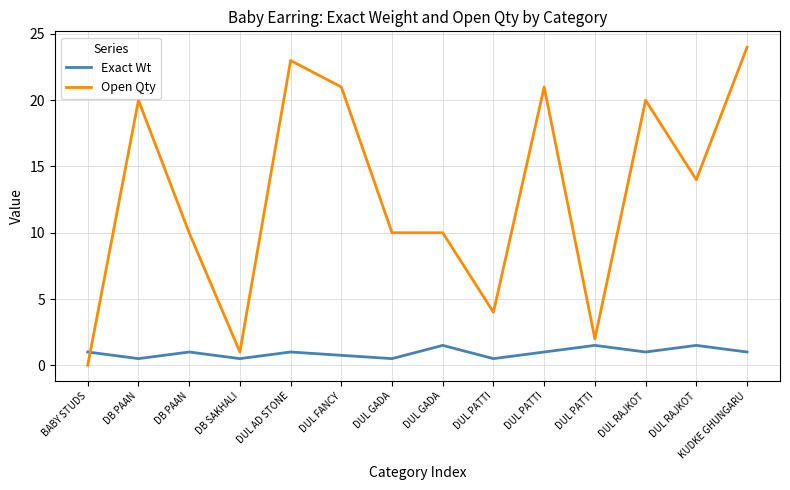

What is the sum of all Exact Wt values?

13.2